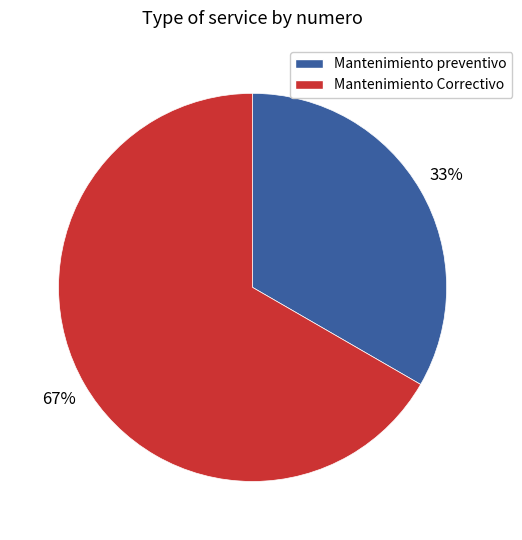

What percentage is the Mantenimiento preventivo slice, to the nearest percent?

33%